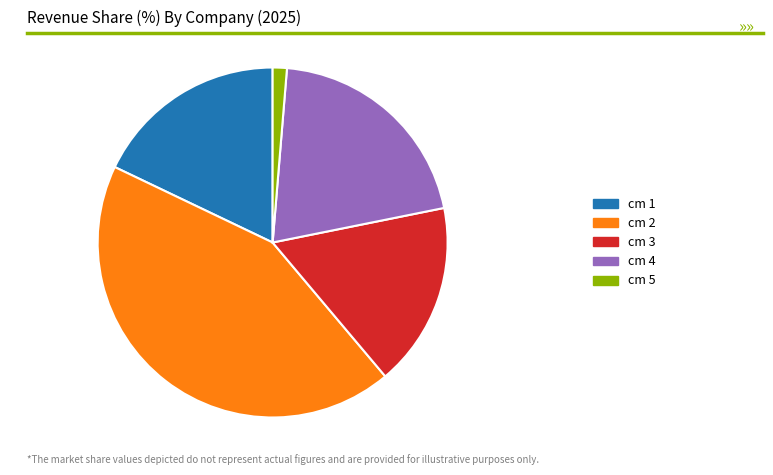

Is there a majority slice in this chart?

No